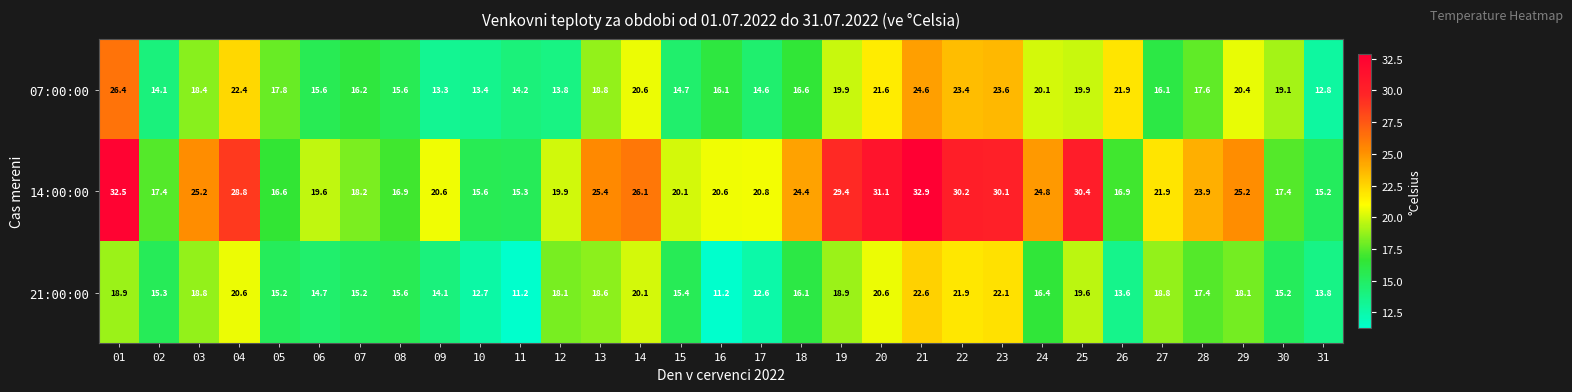

What is the difference between the highest and lowest values at 15?

5.4